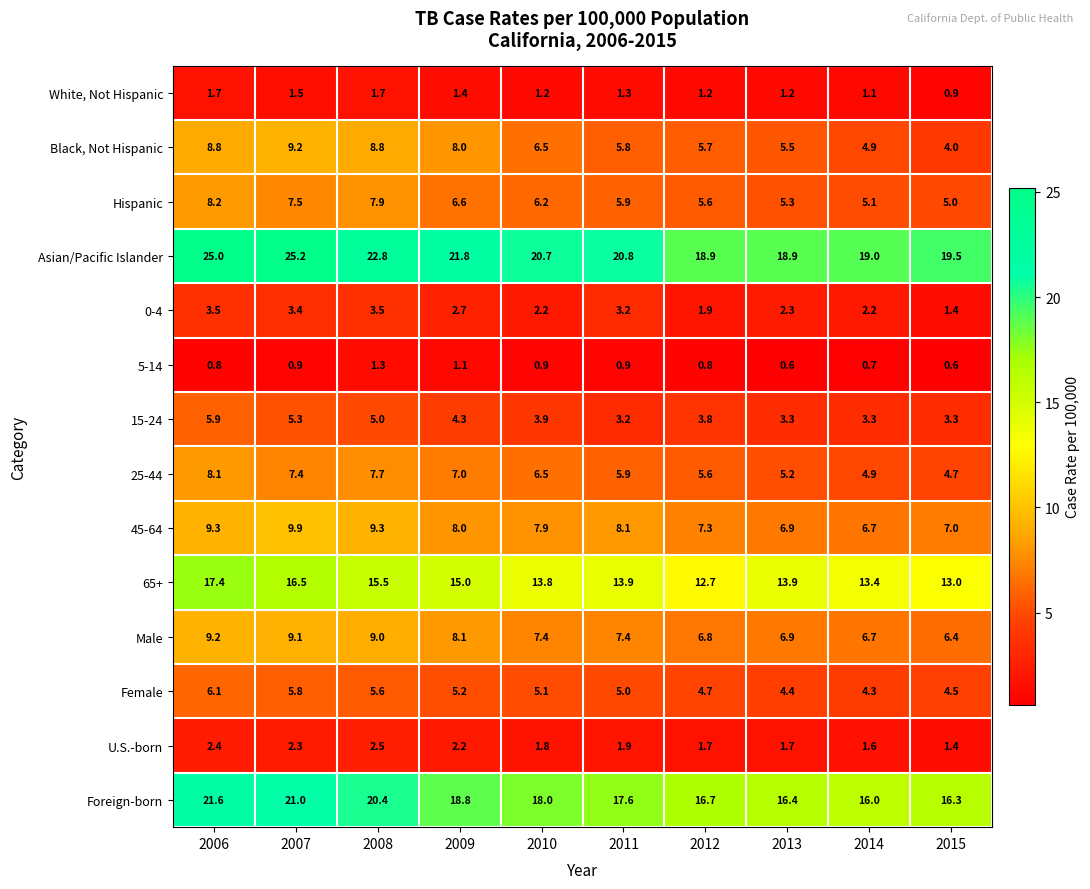

At which label does Black, Not Hispanic first exceed 6?

2006